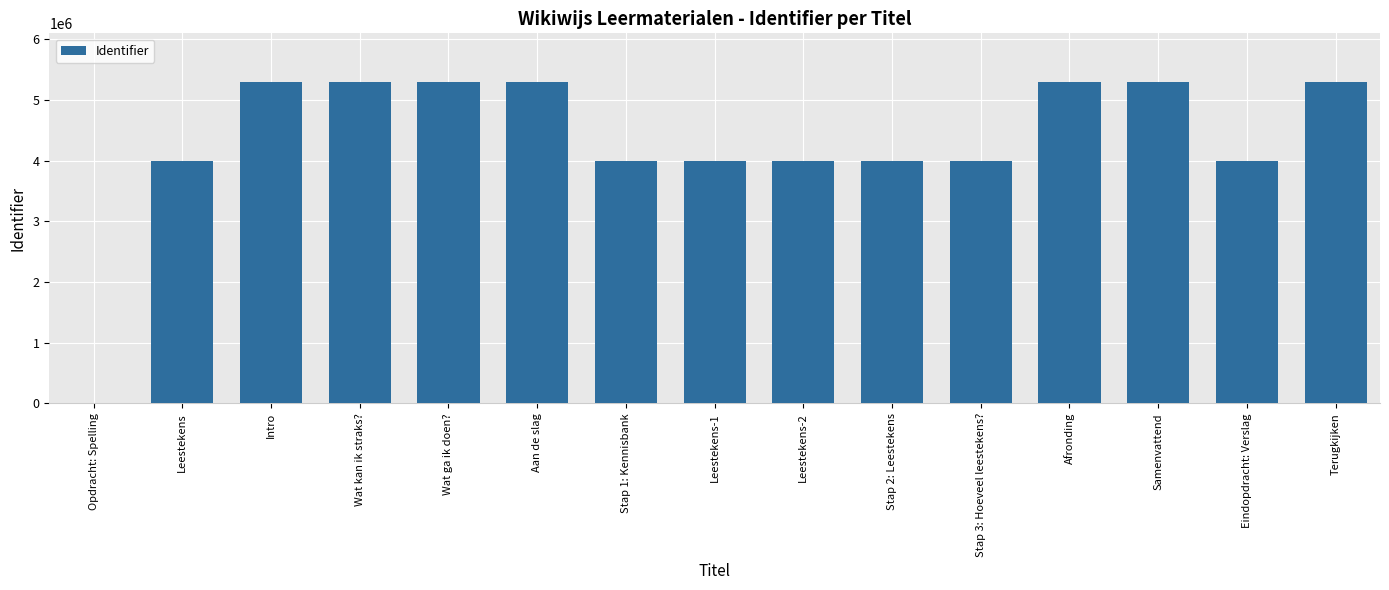

True or false: the data shows 5304757 at Wat kan ik straks?.

True